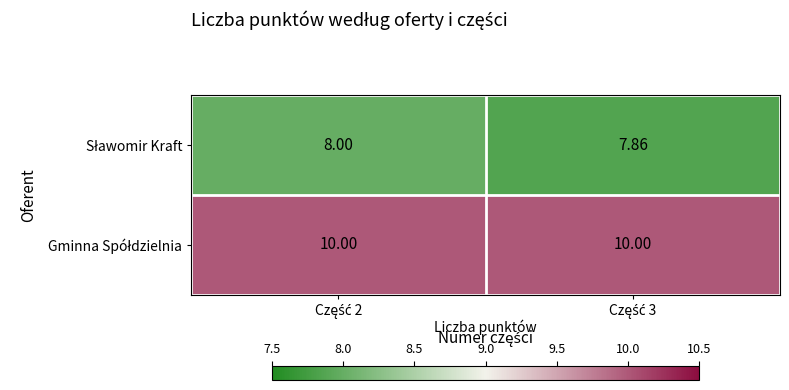

How many categories are shown in the chart?

2